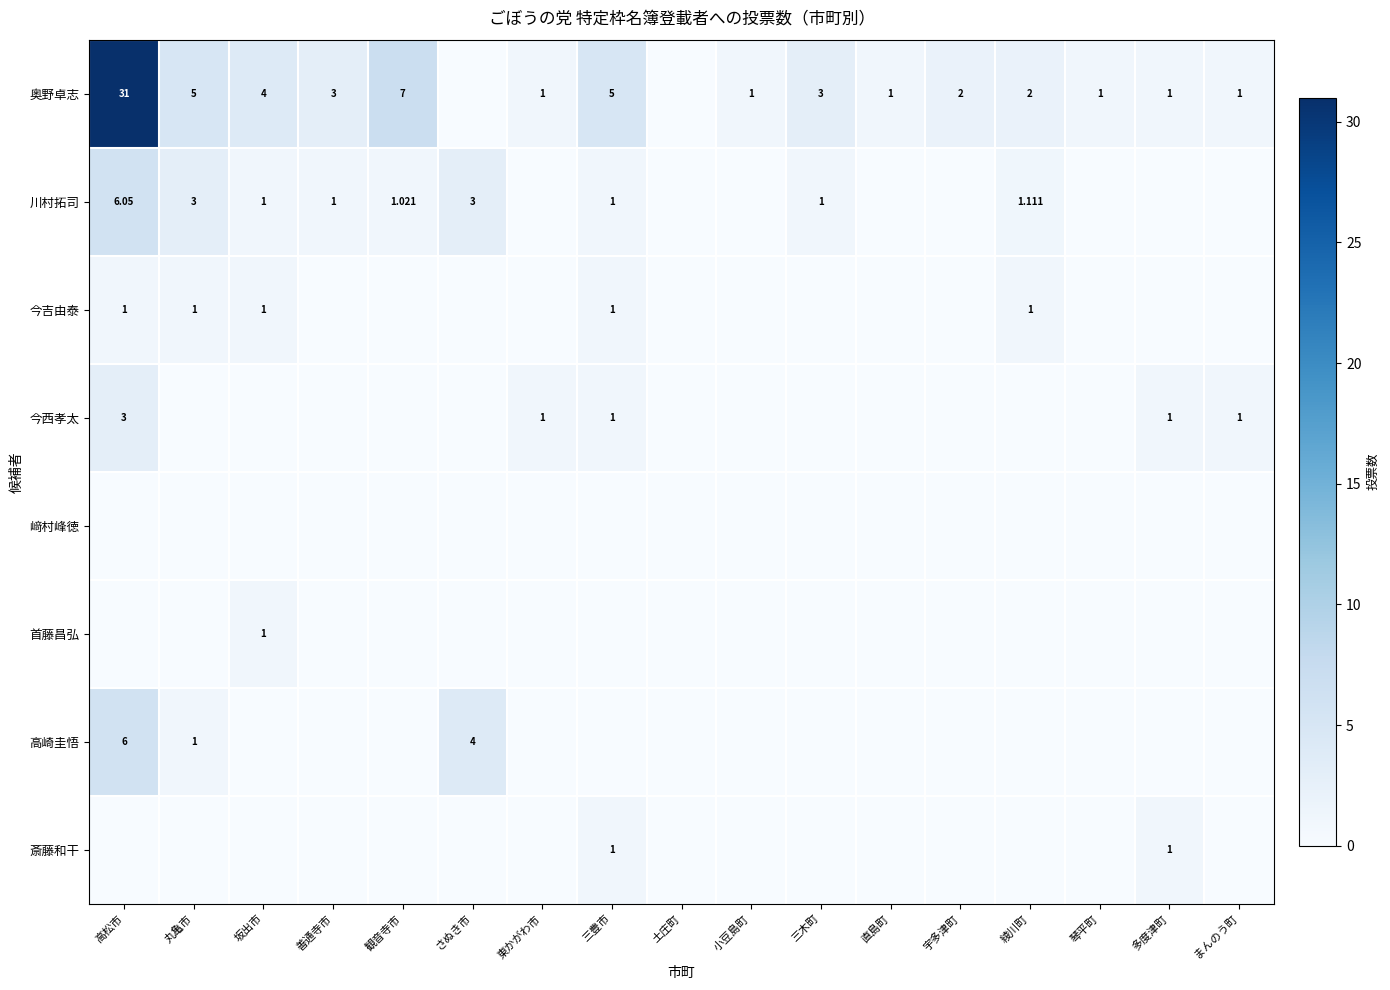

Read the 奥野卓志 value at 三豊市.

5.0